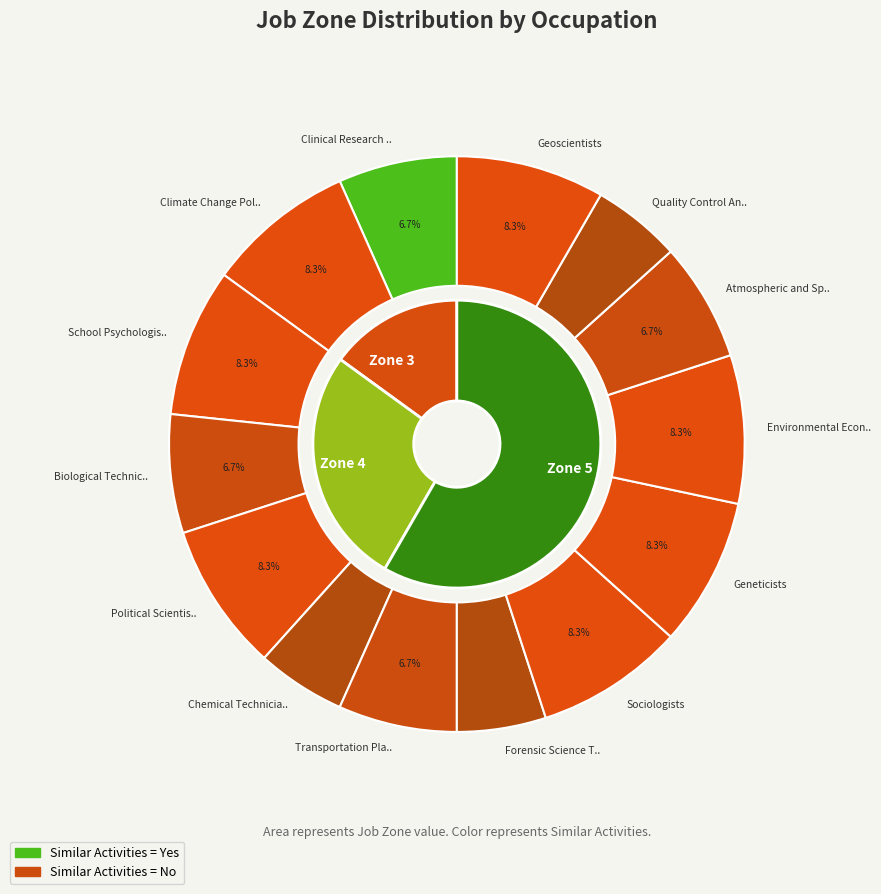

Rank the categories by value from highest to lowest.

Climate Change Policy Analysts, School Psychologists, Political Scientists, Sociologists, Geneticists, Environmental Economists, Geoscientists, Clinical Research Coordinators, Biological Technicians, Transportation Planners, Atmospheric and Space Scientists, Chemical Technicians, Forensic Science Technicians, Quality Control Analysts